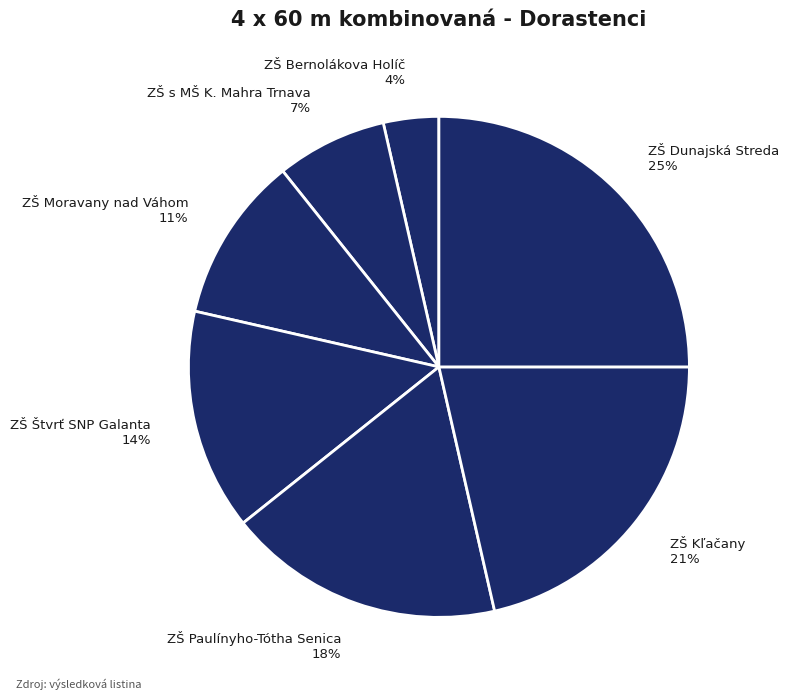

How many segments does this pie chart have?

7